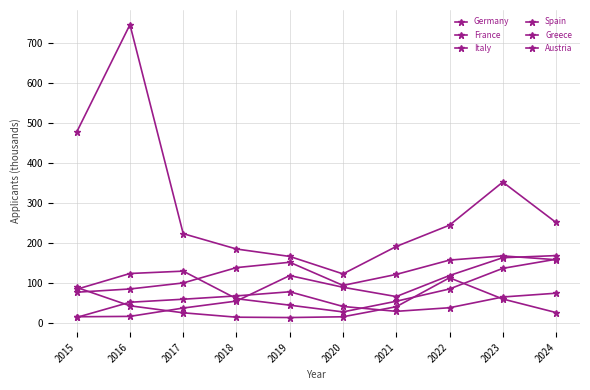

Does the chart have visible grid lines?

Yes